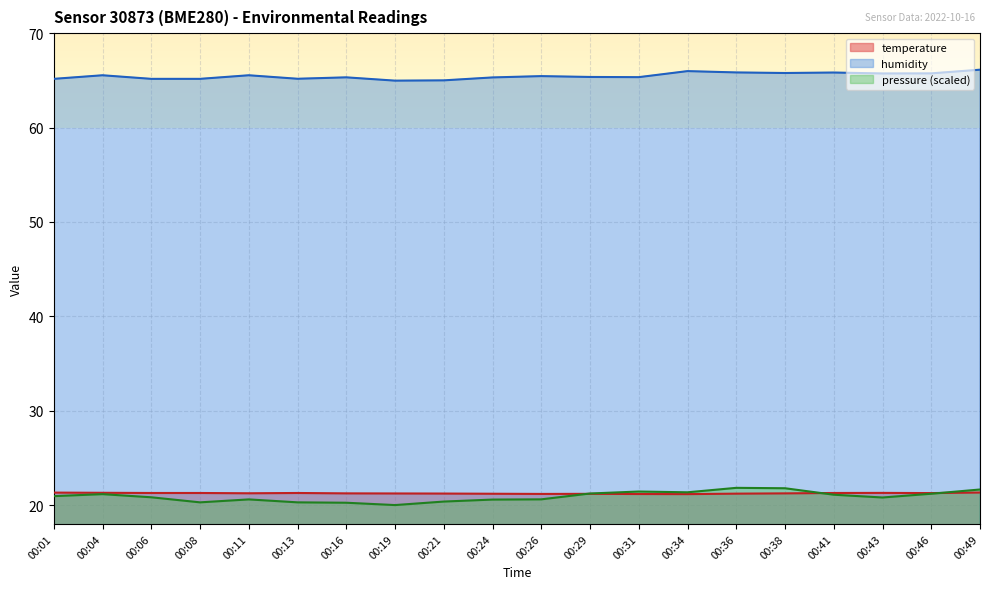

Read the temperature value at 00:41.

21.3